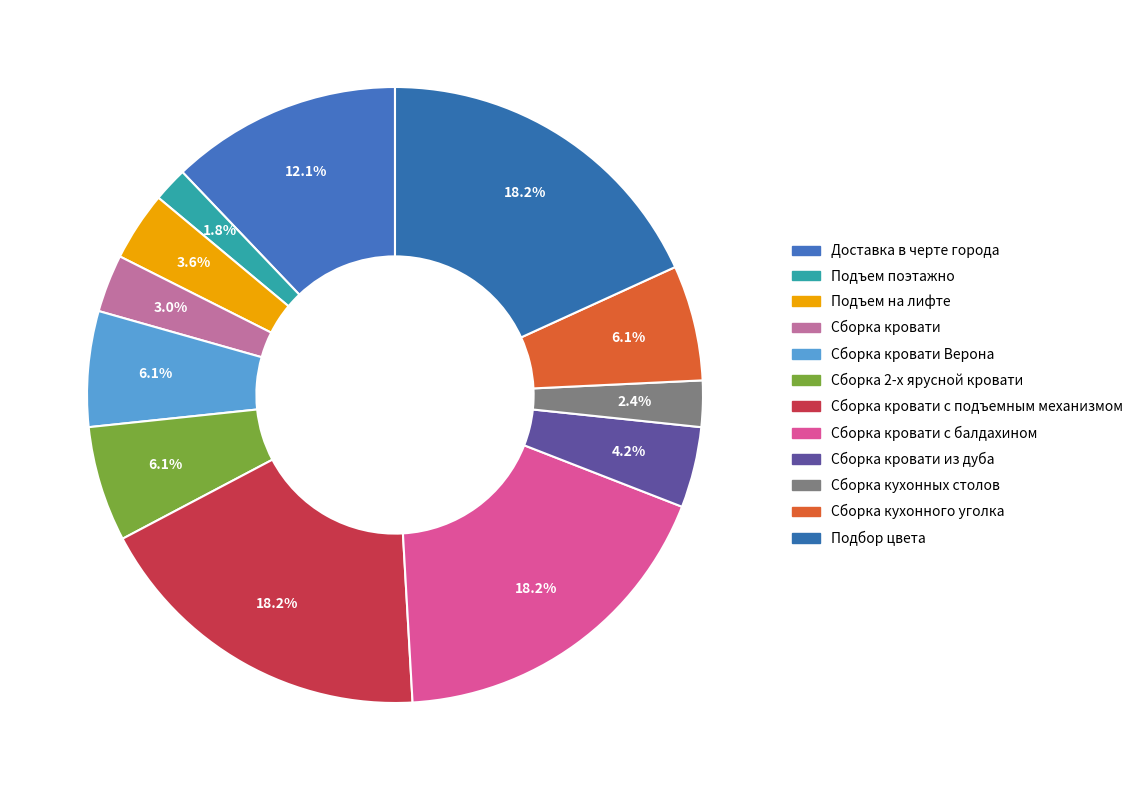

Count the number of slices in the pie.

12